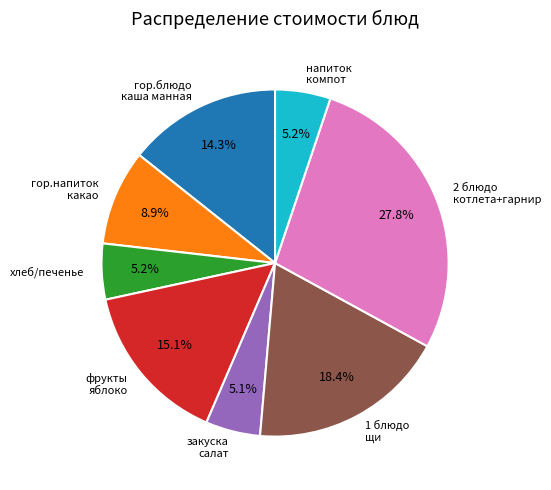

What is the largest slice in the pie chart?

2 блюдо котлета+гарнир